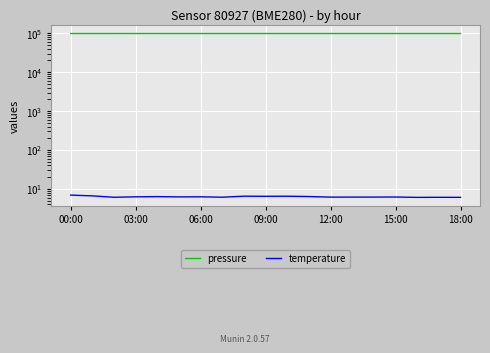

Does the chart display data point markers on the line(s)?

No